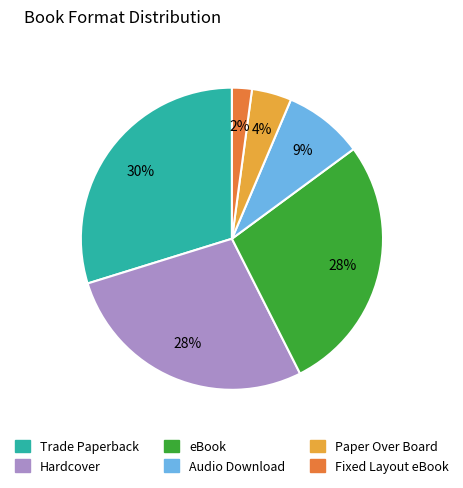

Is there any slice that represents more than half of the pie?

No